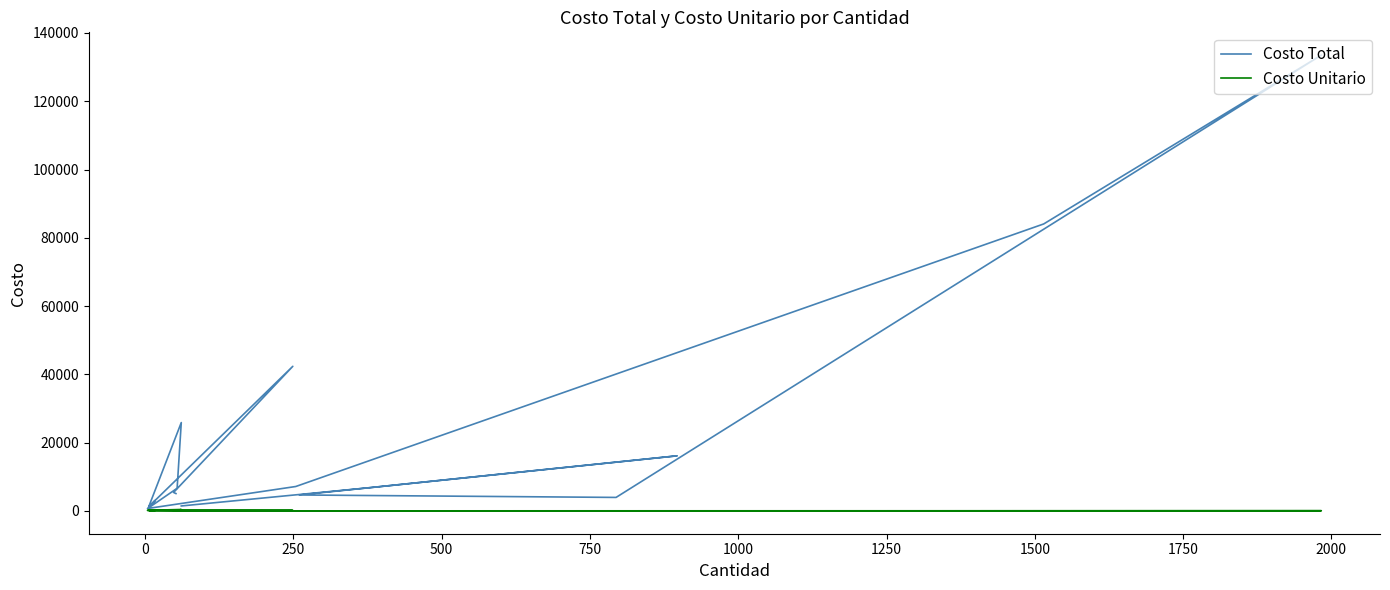

Reading left to right, what are all the values shown in this chart?

Costo Total: 5091.3	5423.5	42359.9	3271.9	1392.7	1959.4	3090.1	675.0	6639.3	25889.6	1170.9	820.3	7160.3	84067.4	133515.4	3962.1	4680.0	16146.0	6840.0	1464.0
Costo Unitario: 97.9	113.0	170.1	181.8	198.9	178.1	181.8	168.7	123.0	424.4	195.2	102.5	28.2	55.5	67.3	5.0	18.0	18.0	18.0	24.0